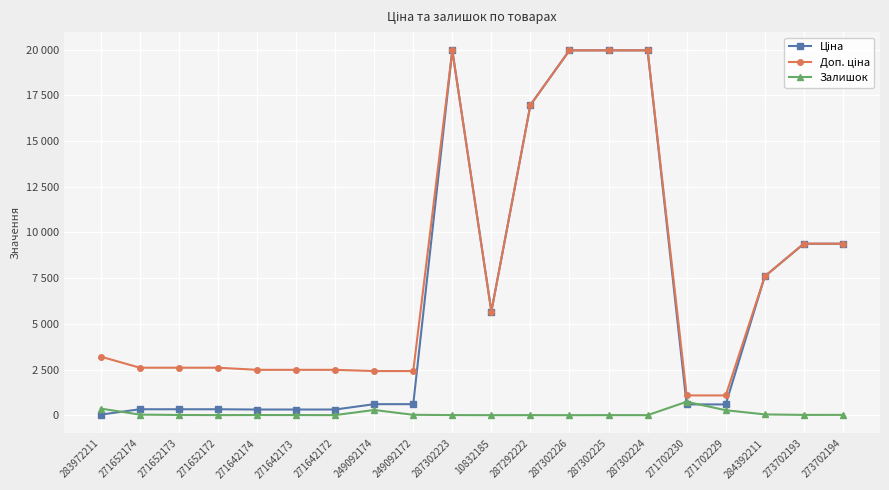

What is the difference between the maximum and minimum values in the Залишок series?

734.0